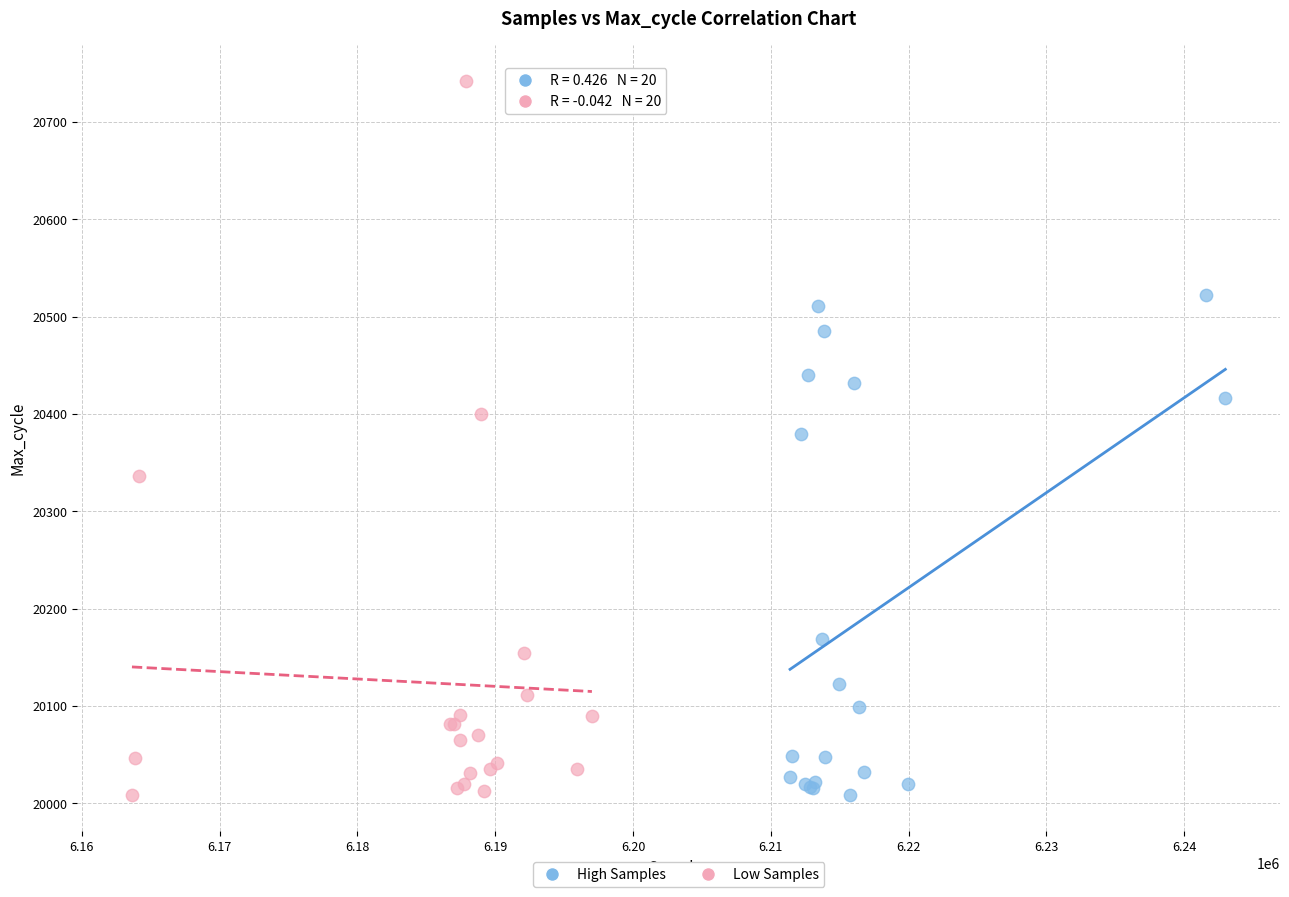

Which series contains the highest Y value?

Low Samples